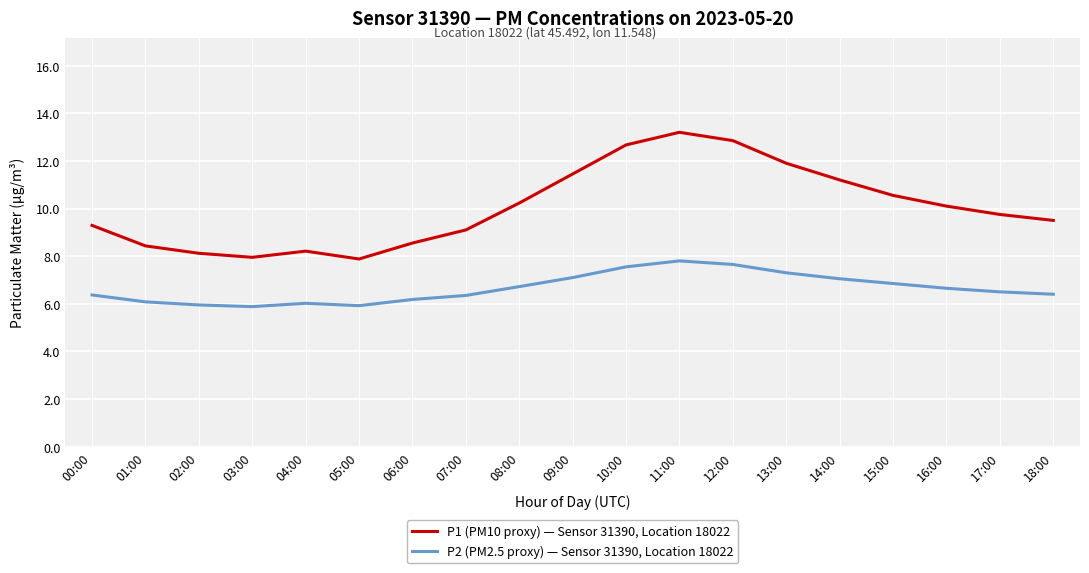

At which category does P1 (PM10 proxy) — Sensor 31390, Location 18022 reach its first local peak?

04:00